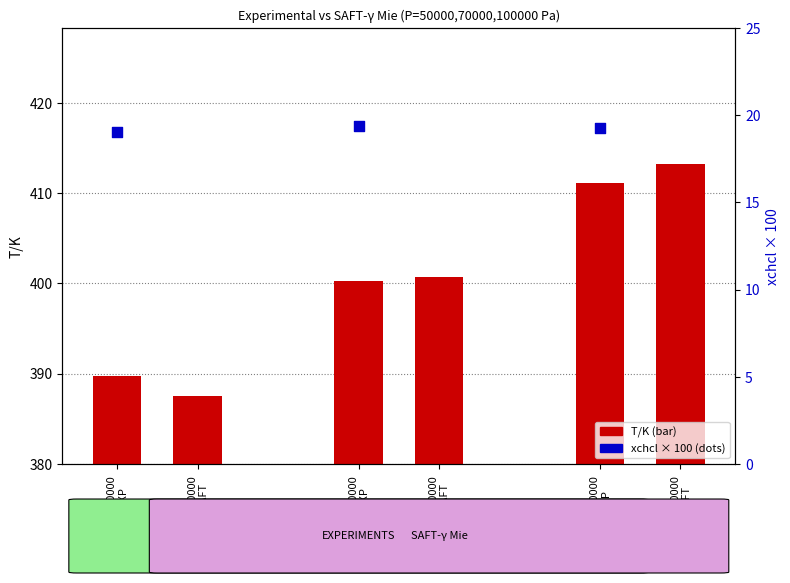

Which has a higher value, P=70000
SAFT or P=70000
EXP?

P=70000
SAFT